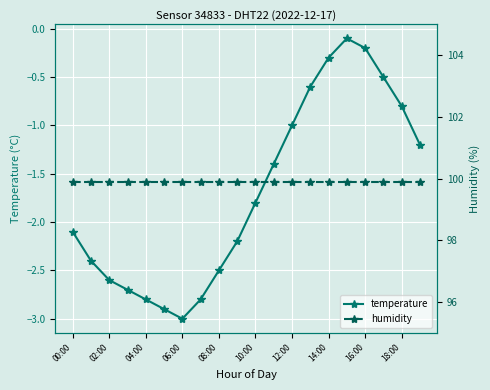

The value of temperature at 00:00 is -3.2. True or false?

False